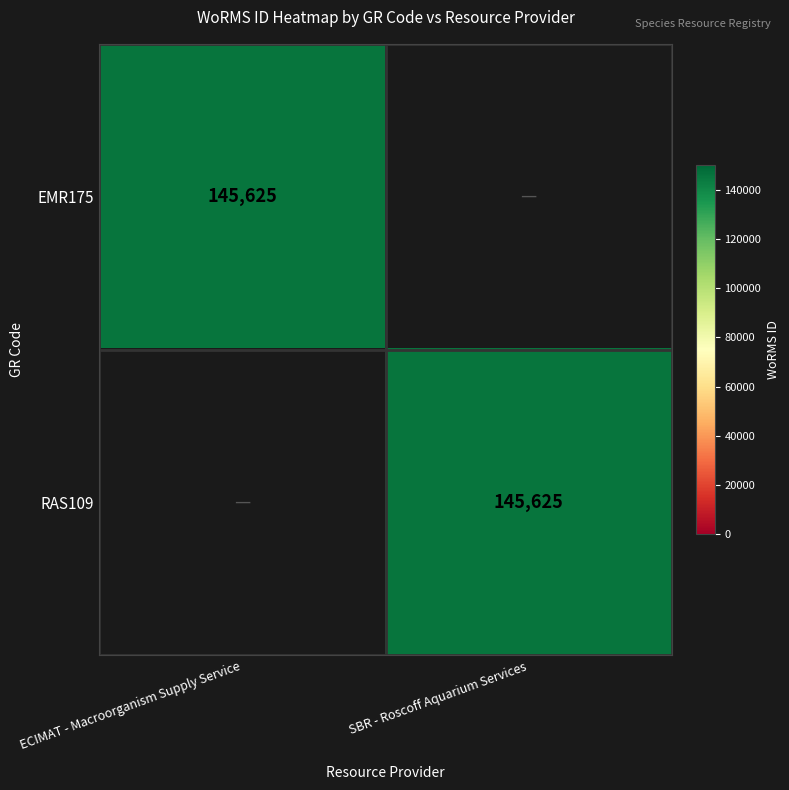

Is it true that EMR175 equals 145625 at ECIMAT - Macroorganism Supply Service?

True